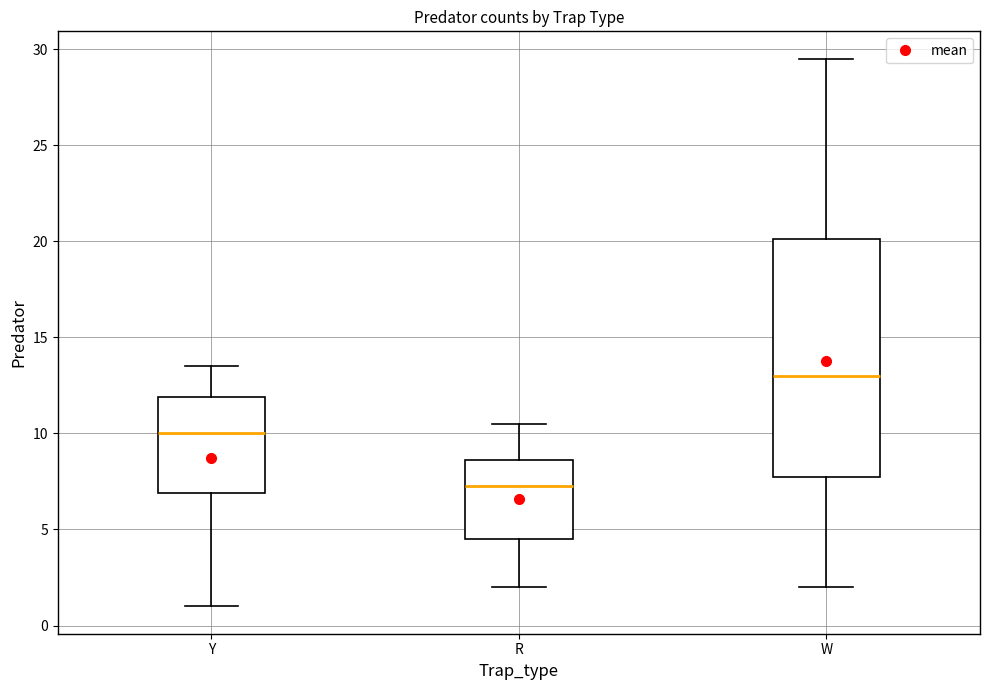

Which box has the highest median line?

W